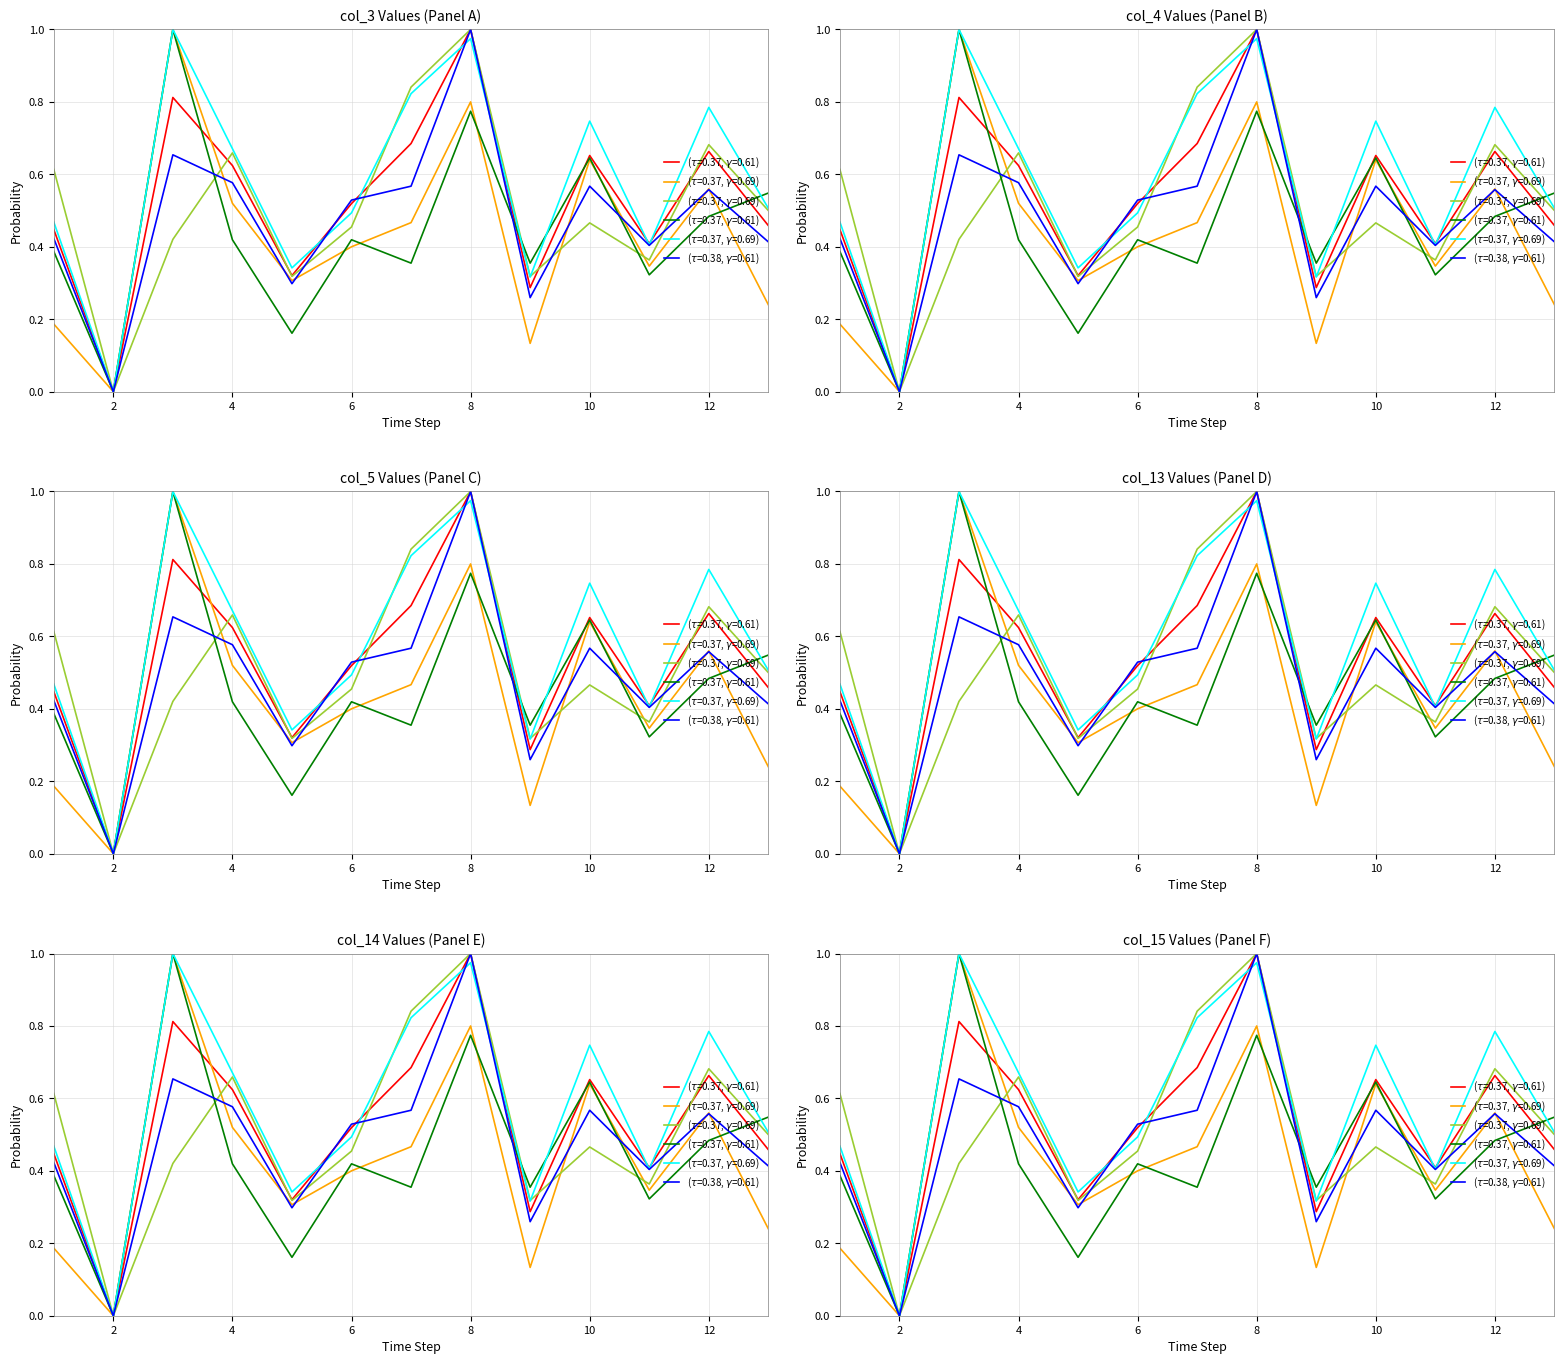

What is the average value of the col_15 series?

0.5